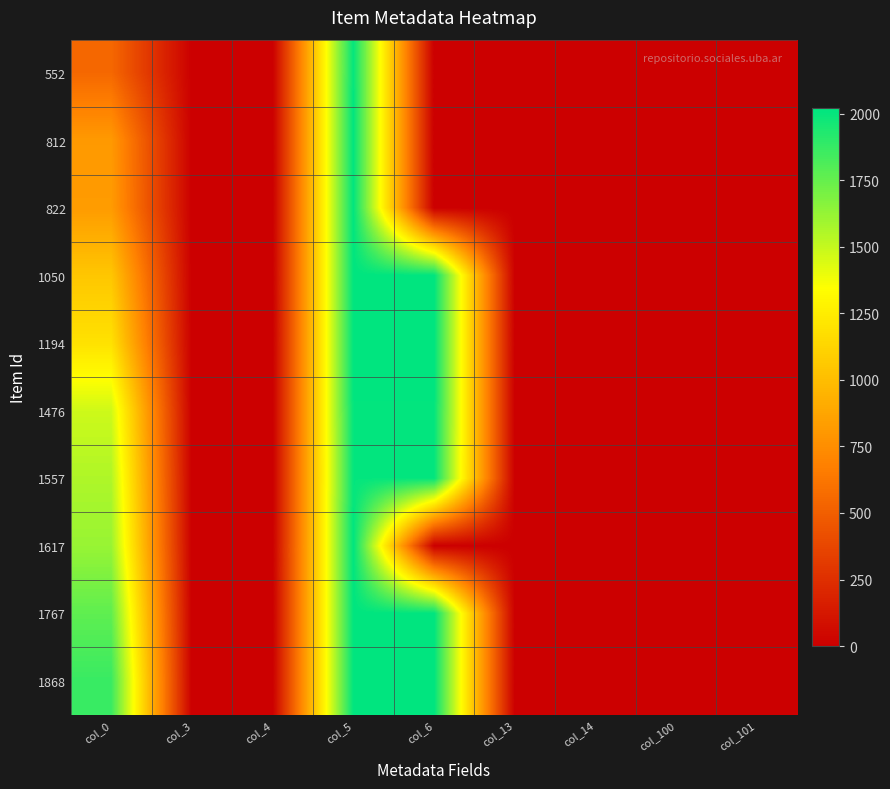

Reading left to right, extract all data points from this chart.

552: col_0=552	col_3=0	col_4=0	col_5=2011	col_6=0	col_13=0	col_14=0	col_100=1	col_101=0
812: col_0=812	col_3=0	col_4=0	col_5=2015	col_6=0	col_13=0	col_14=0	col_100=1	col_101=0
822: col_0=822	col_3=0	col_4=0	col_5=2016	col_6=0	col_13=0	col_14=0	col_100=1	col_101=0
1050: col_0=1050	col_3=0	col_4=0	col_5=2019	col_6=2019	col_13=0	col_14=0	col_100=1	col_101=0
1194: col_0=1194	col_3=0	col_4=0	col_5=2019	col_6=2019	col_13=0	col_14=0	col_100=1	col_101=0
1476: col_0=1476	col_3=0	col_4=0	col_5=2011	col_6=2011	col_13=0	col_14=0	col_100=1	col_101=0
1557: col_0=1557	col_3=0	col_4=0	col_5=2006	col_6=2006	col_13=0	col_14=0	col_100=1	col_101=0
1617: col_0=1617	col_3=0	col_4=0	col_5=2020	col_6=0	col_13=0	col_14=0	col_100=1	col_101=0
1767: col_0=1767	col_3=0	col_4=0	col_5=2018	col_6=2018	col_13=0	col_14=0	col_100=1	col_101=0
1868: col_0=1868	col_3=0	col_4=0	col_5=2017	col_6=2017	col_13=0	col_14=0	col_100=1	col_101=0